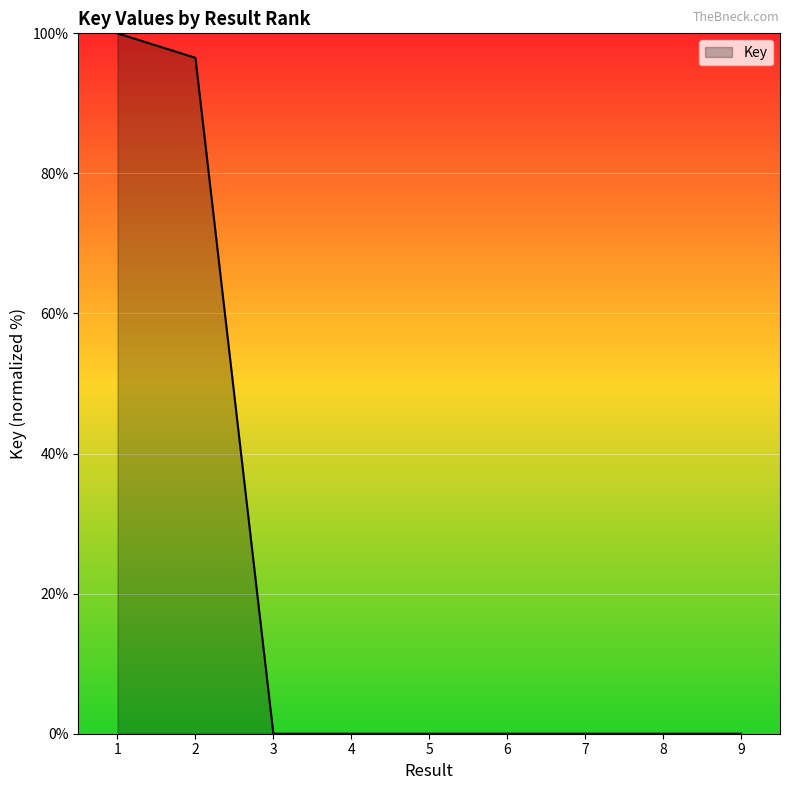

What is the maximum value shown in the chart?

100.0